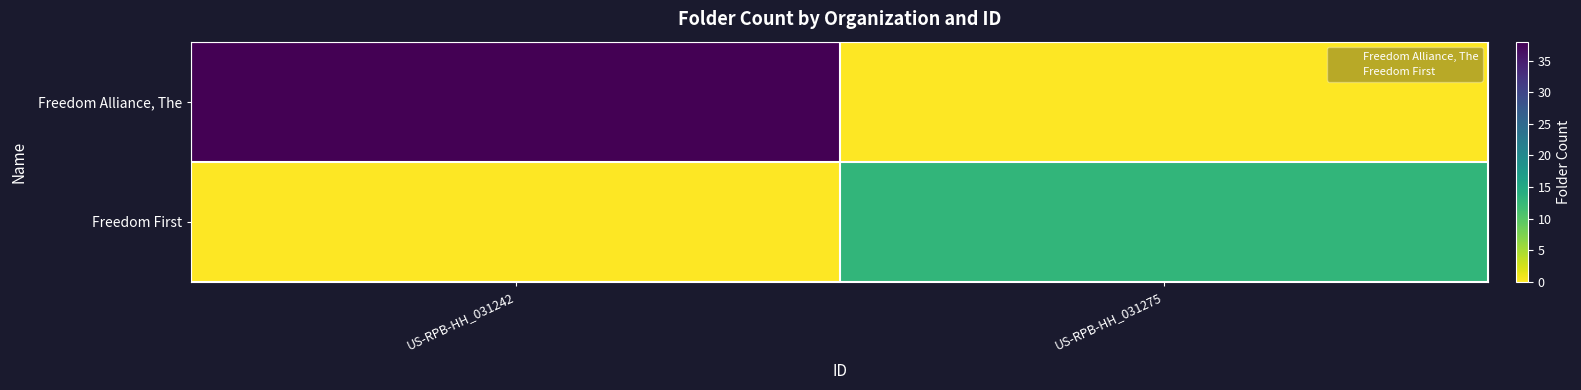

Rank the series by their average value, from lowest to highest.

Freedom First, Freedom Alliance, The